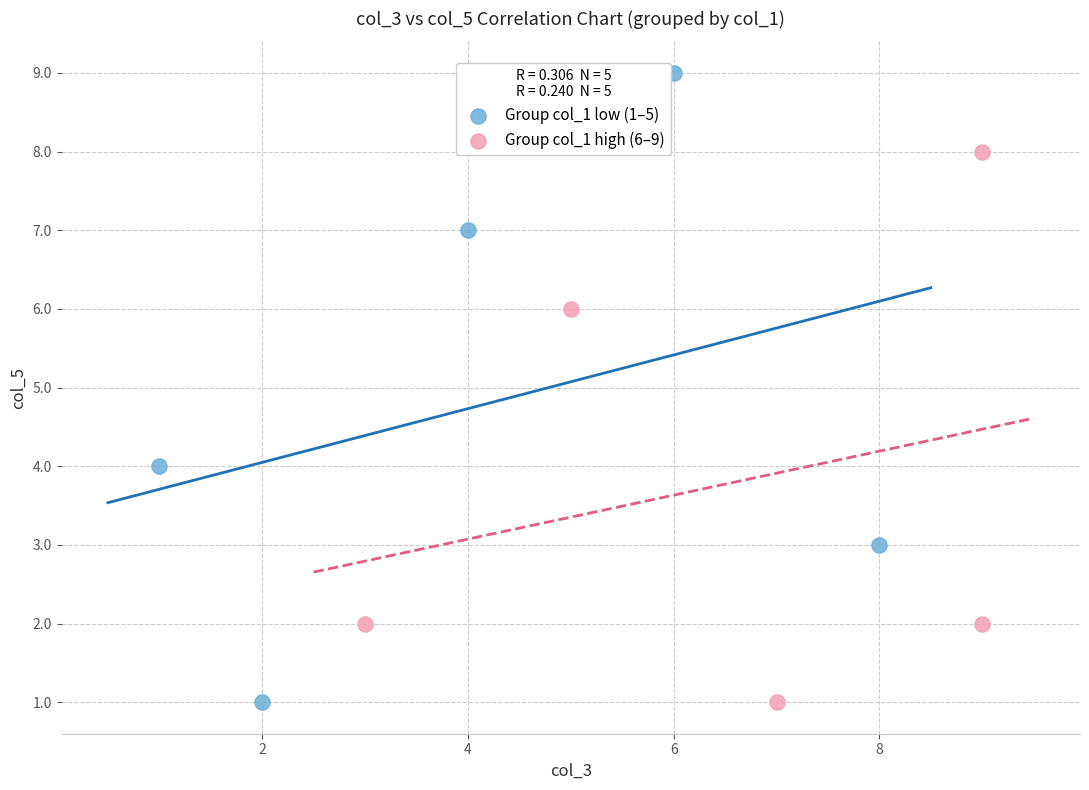

What are all the series names shown in the legend?

Group col_1 low (1–5), Group col_1 high (6–9)